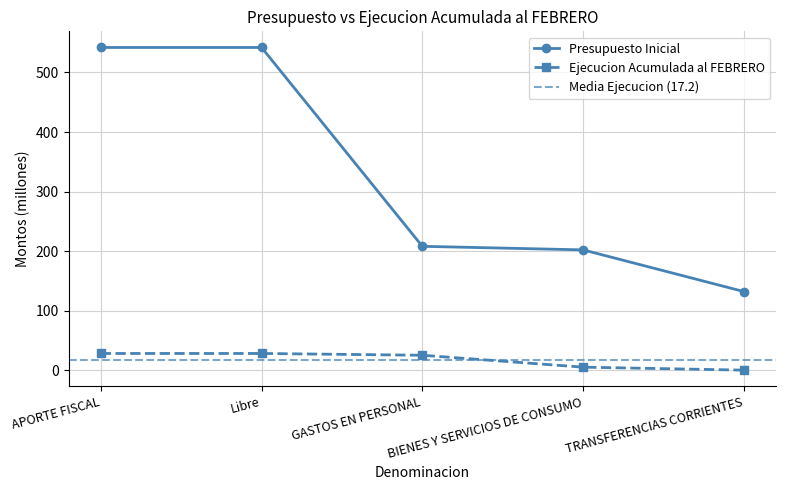

What is the sum of all Presupuesto Inicial values?

1626